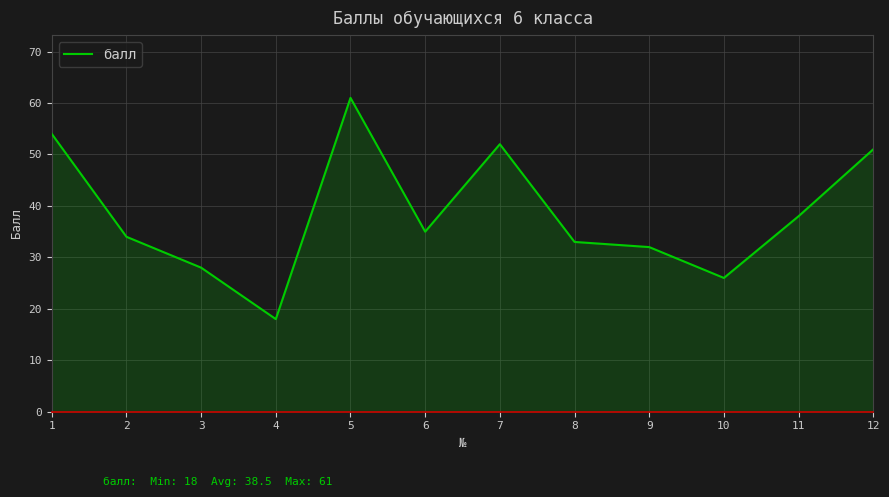

Which category has the highest value across all series?

5